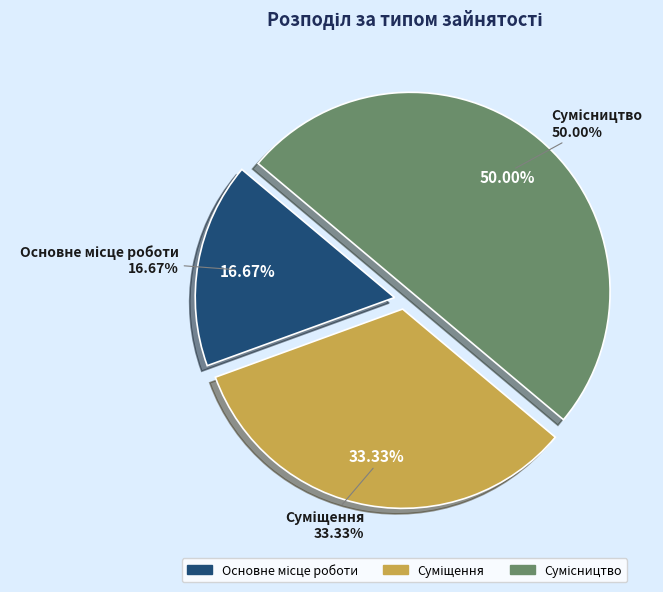

Is the sum of Сумісництво and Основне місце роботи greater than half?

Yes